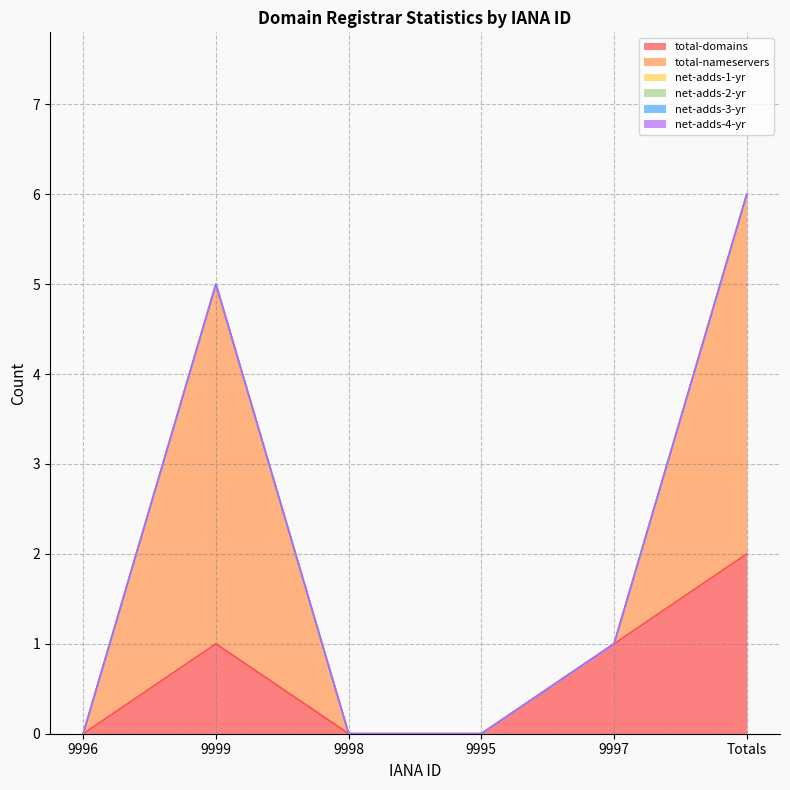

The value of total-domains at 9996 is -1. True or false?

False